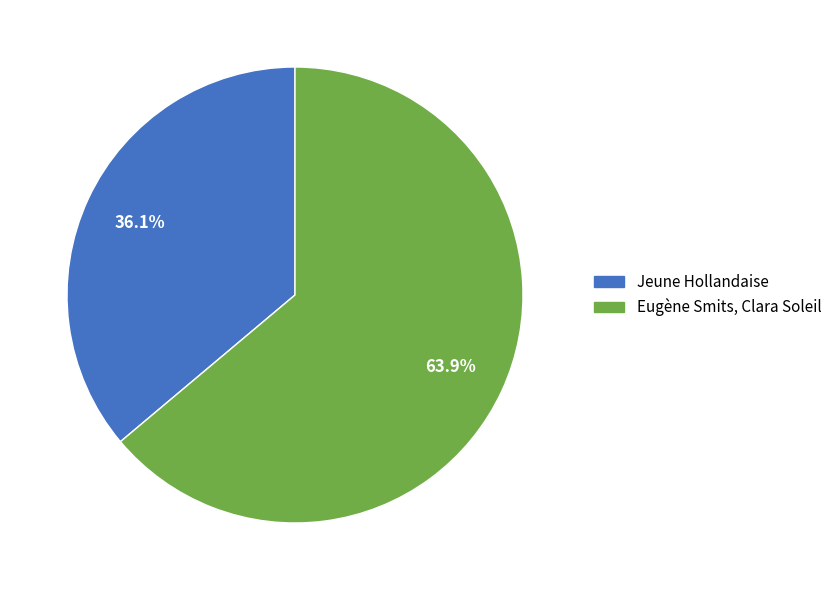

Does Eugène Smits, Clara Soleil represent more than half of the total?

Yes